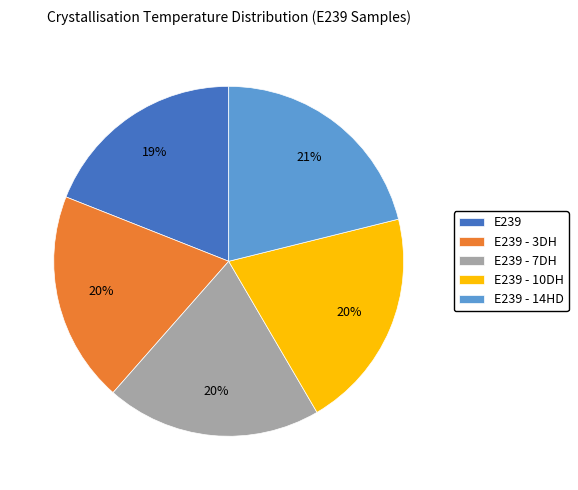

What percentage is the E239 slice, to the nearest percent?

19%